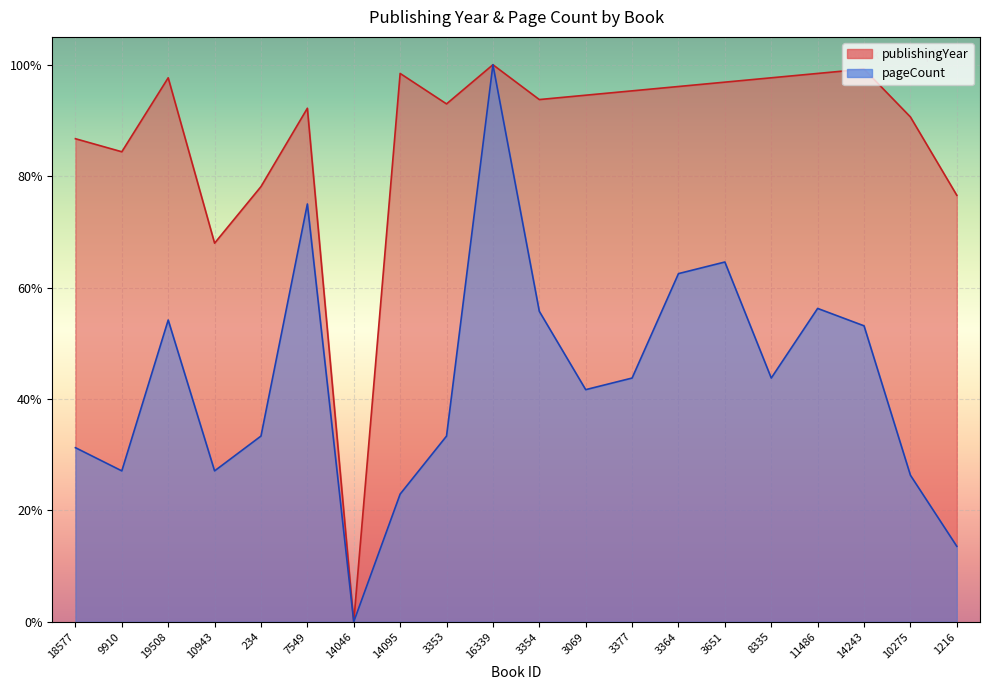

Rank the categories by publishingYear value from highest to lowest.

16339, 14243, 14095, 11486, 19508, 8335, 3651, 3364, 3377, 3069, 3354, 3353, 7549, 10275, 18577, 9910, 234, 1216, 10943, 14046